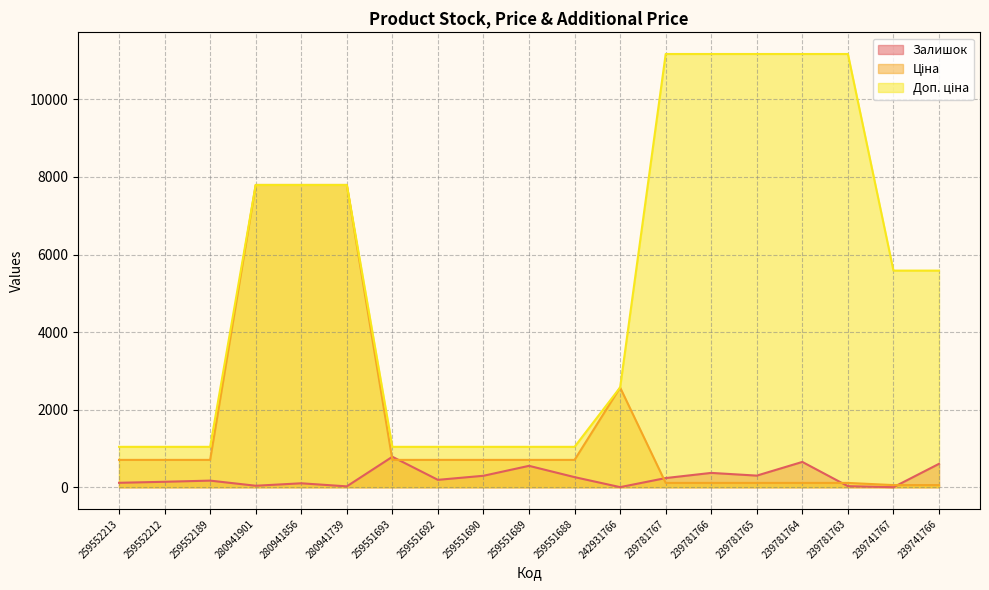

How many lines are shown in the chart?

3